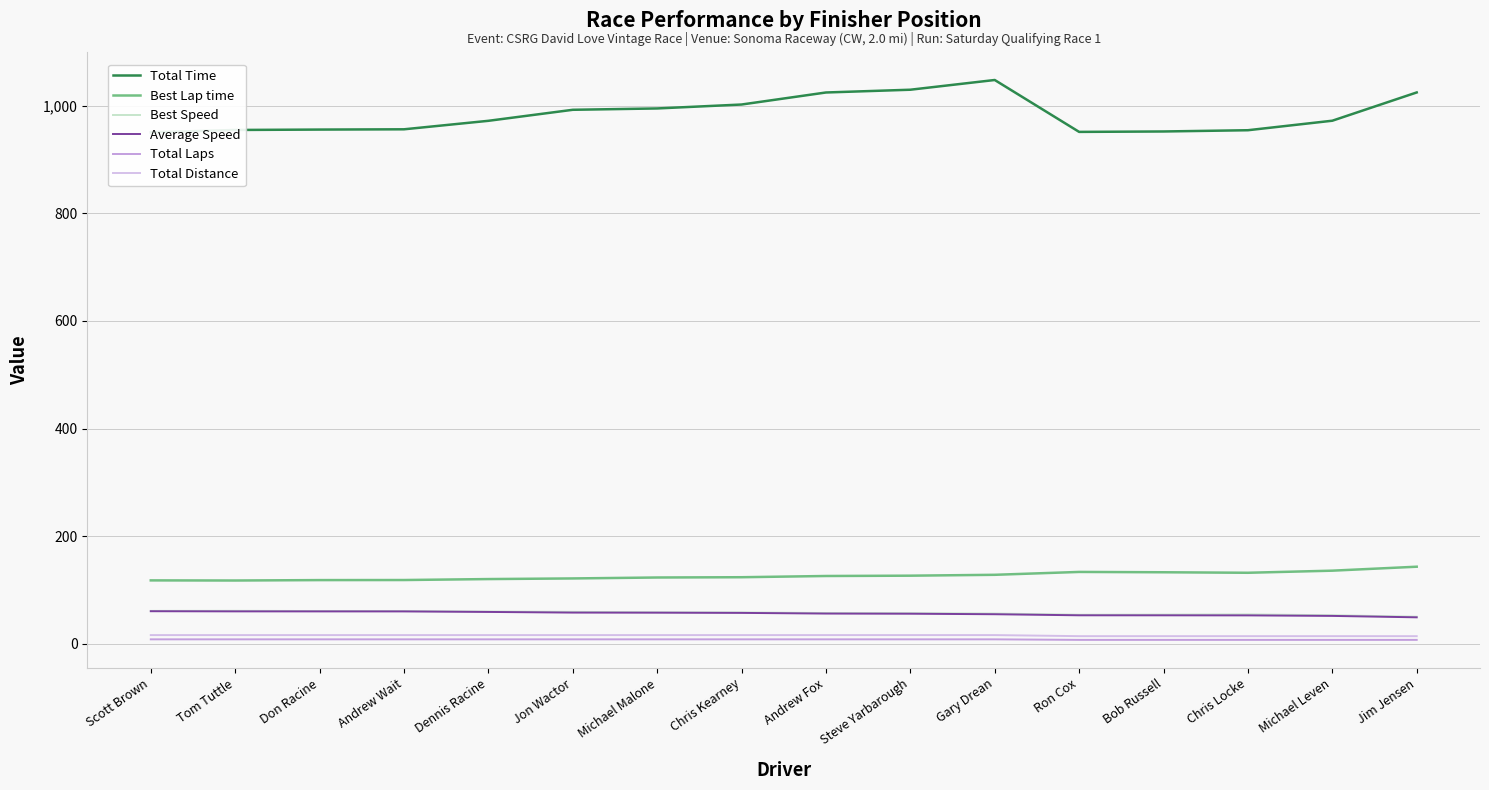

What is the minimum value shown in the chart?

7.0